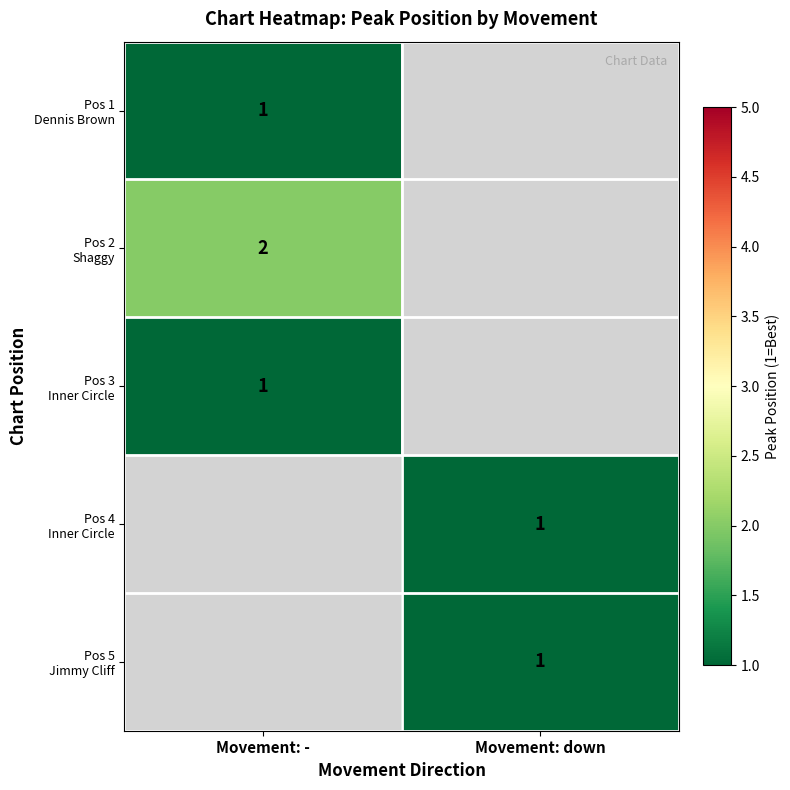

Which label corresponds to the largest value in the chart?

Movement: -